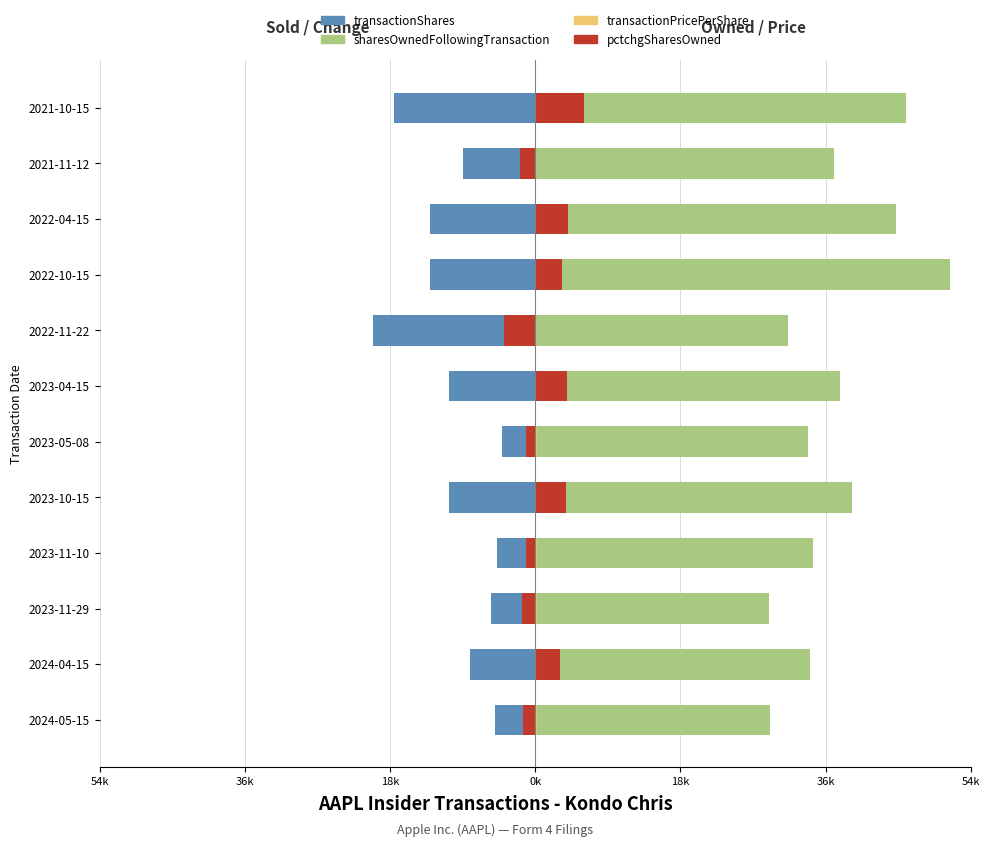

What is the difference between the second highest and minimum values in the transactionShares series?

15.4